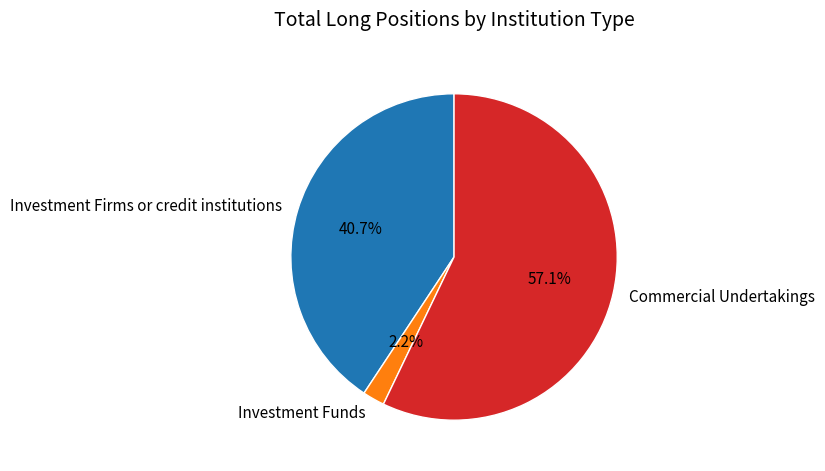

To the nearest percent, what portion does Investment Firms or credit institutions represent?

41%